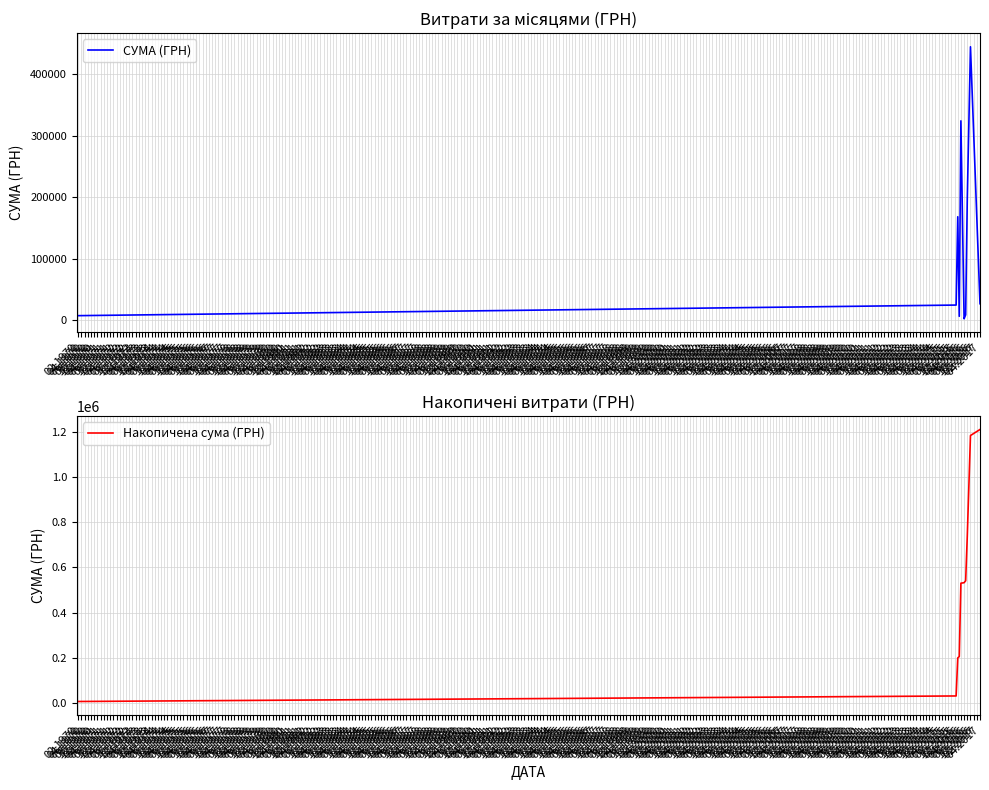

Rank the series at 06.2016 from lowest to highest value.

СУМА (ГРН), Накопичена сума (ГРН)